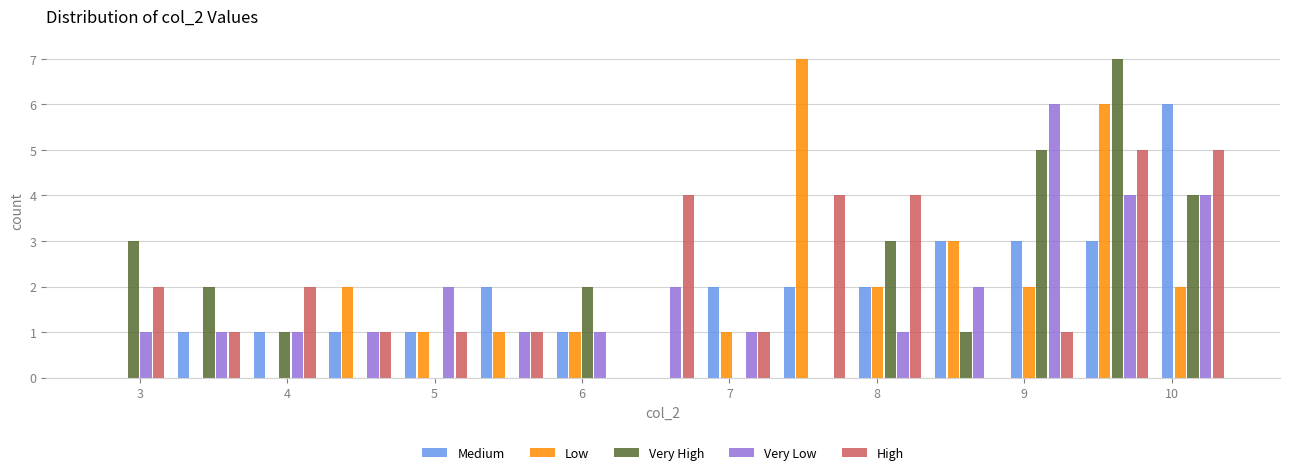

What is the height of the Very Low bar covering 6.3 to 6.8 on the x-axis? Neither the bar edges nor the heights are printed on the chart, so give them approximately, as read against the axes.

2